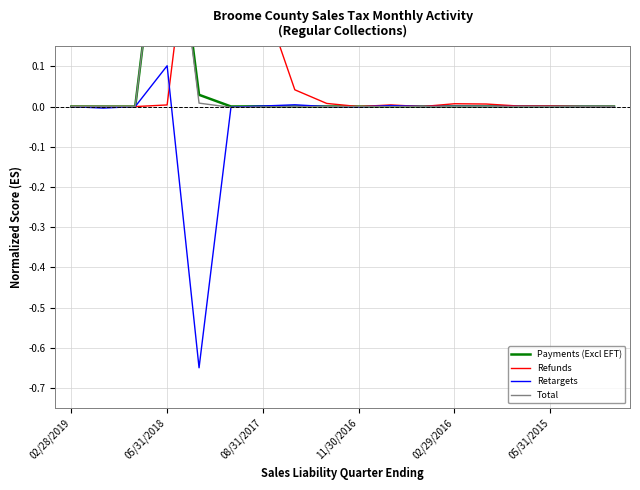

List the series in order of their peak value, lowest first.

Retargets, Payments (Excl EFT), Refunds, Total